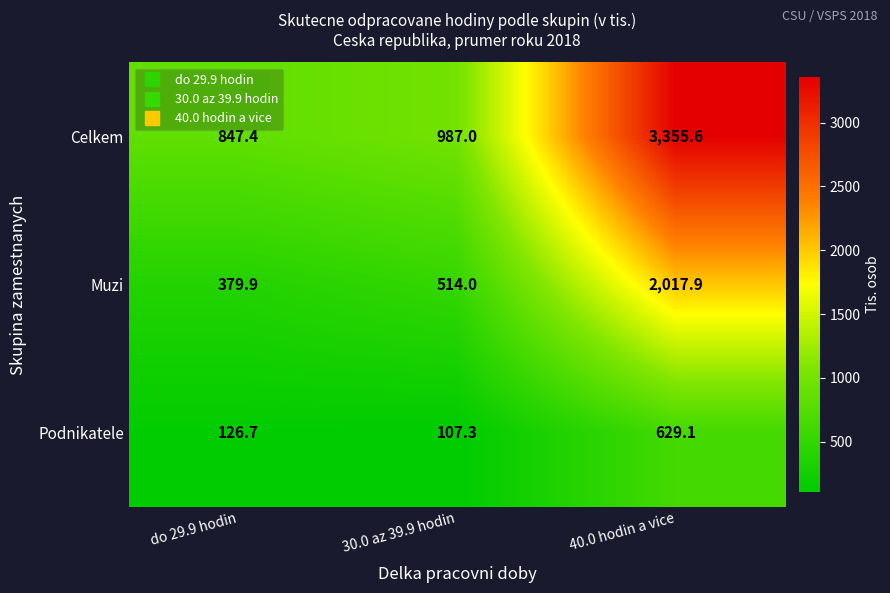

List the series in order of their peak value, lowest first.

Podnikatele, Muzi, Celkem